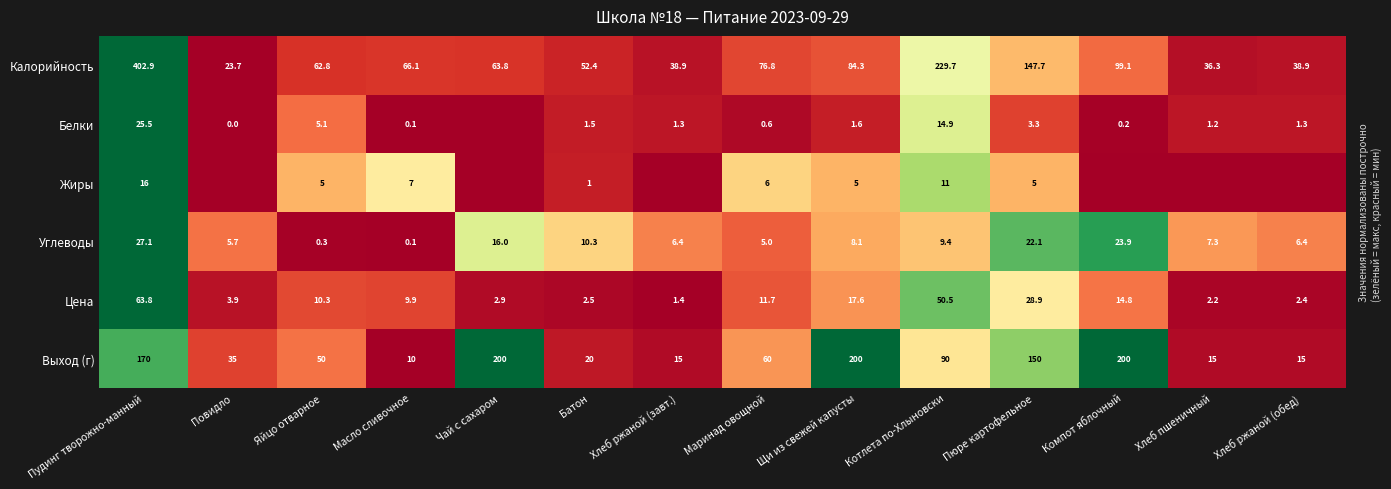

Is it true that Жиры equals 0.4 at Яйцо отварное?

False